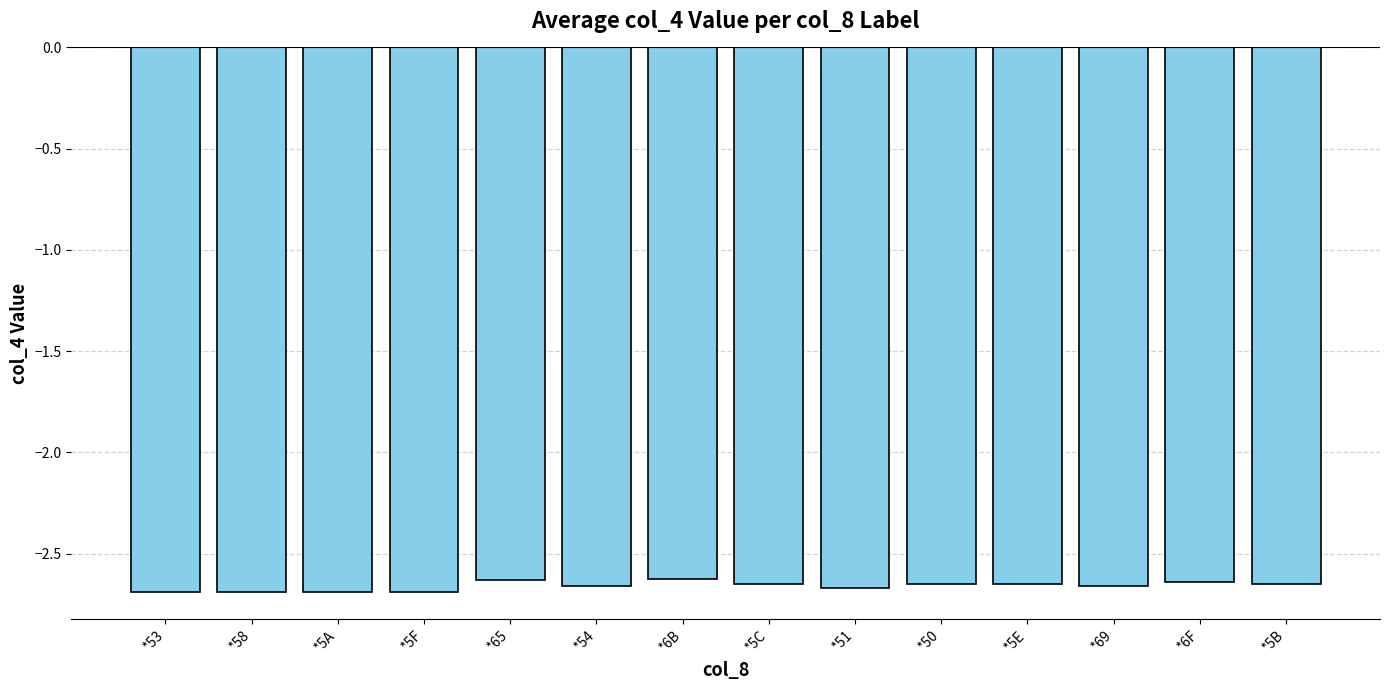

Is it true that the value at *53 is -1.7?

False